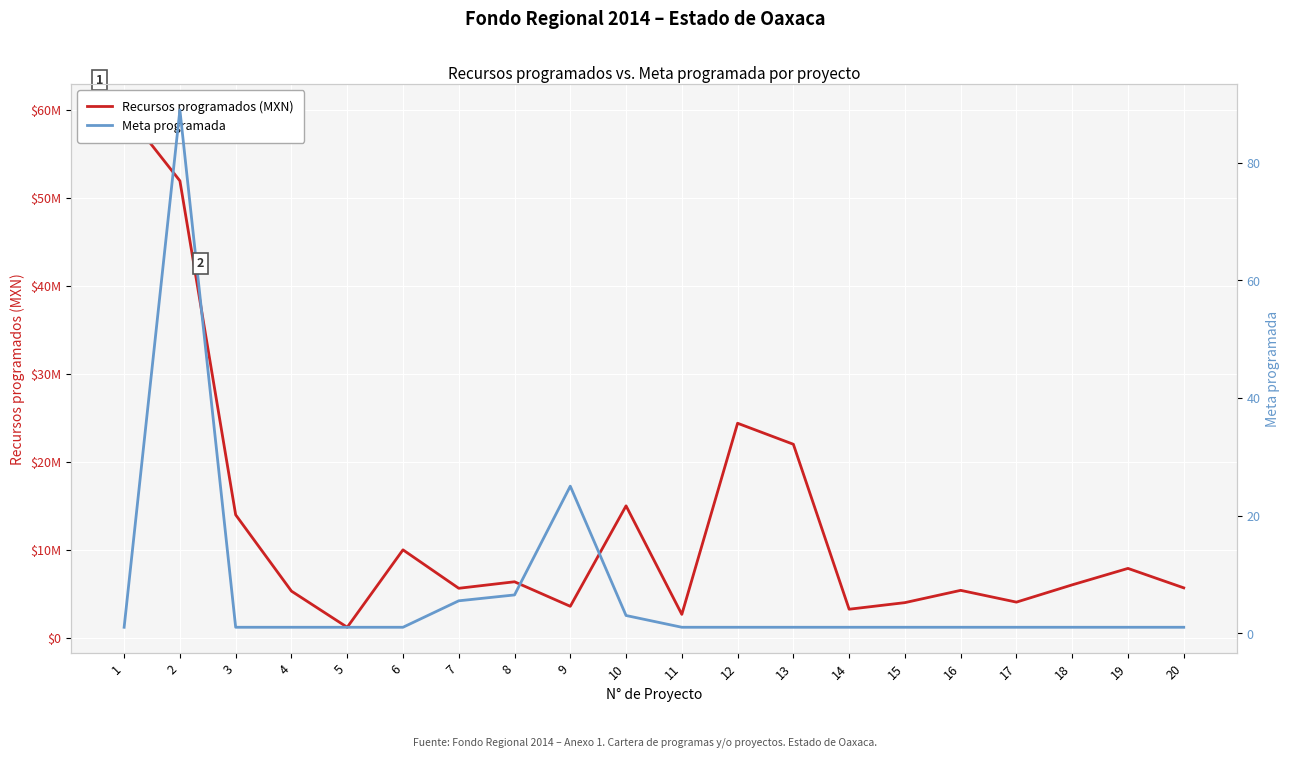

What is the greatest value displayed?

60000000.0